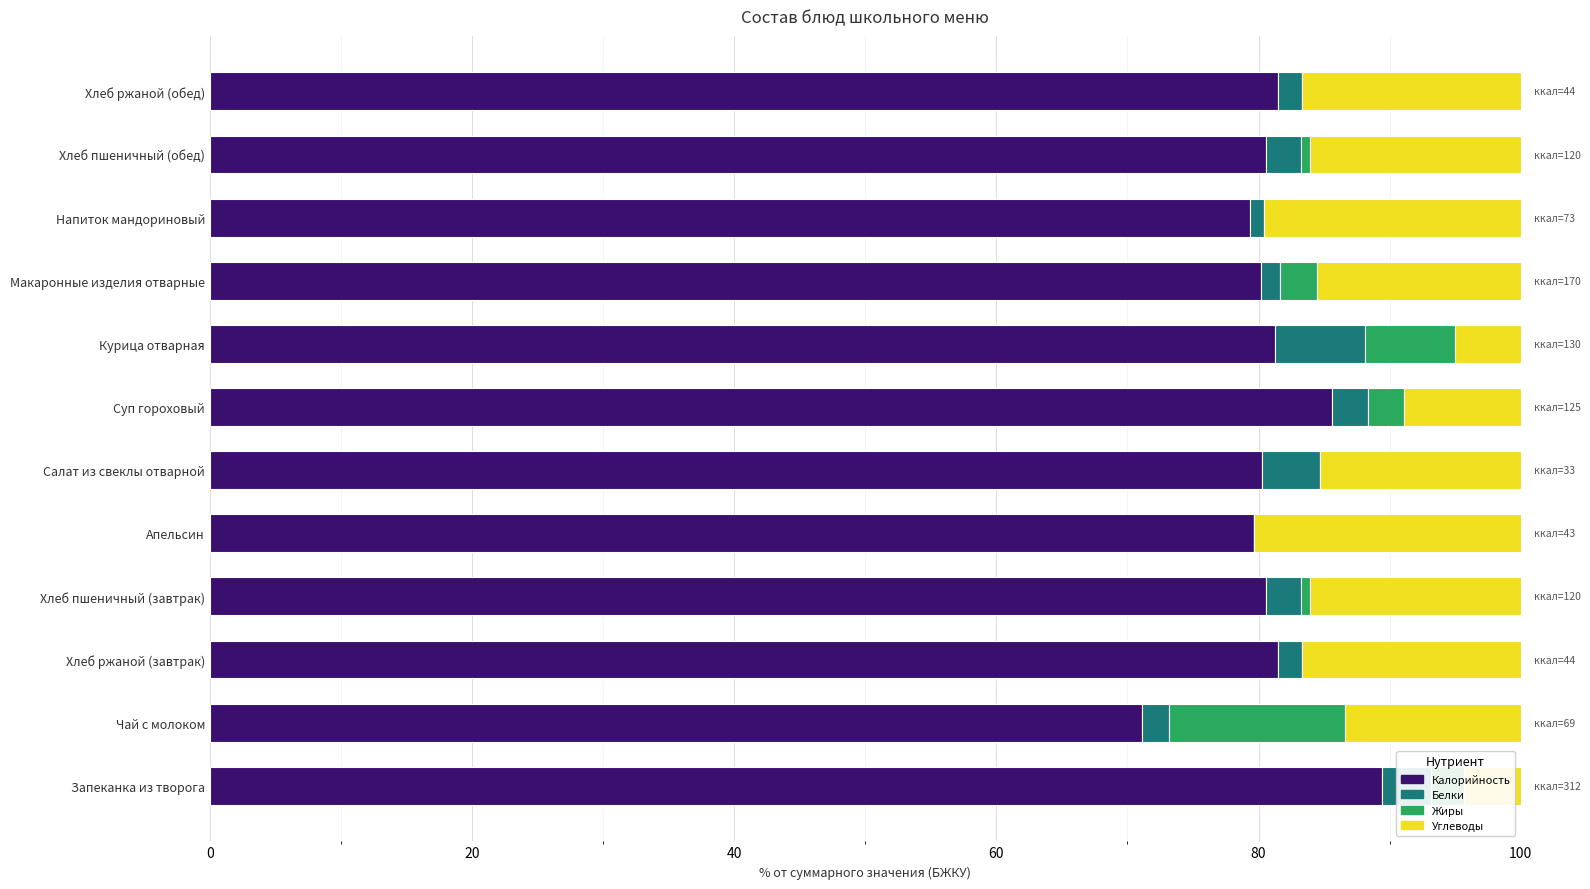

At which label does Калорийность reach its peak?

Запеканка из творога